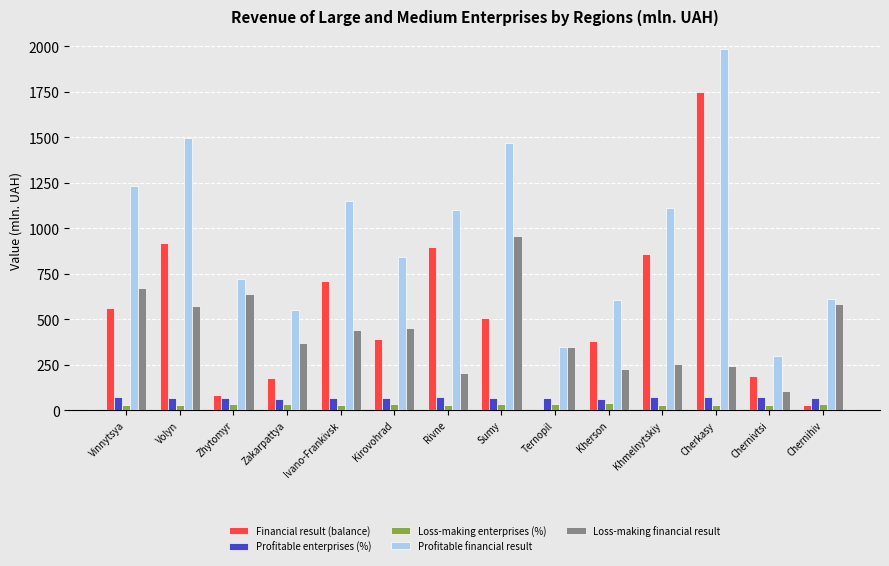

At which label does Loss-making financial result reach its peak?

Sumy